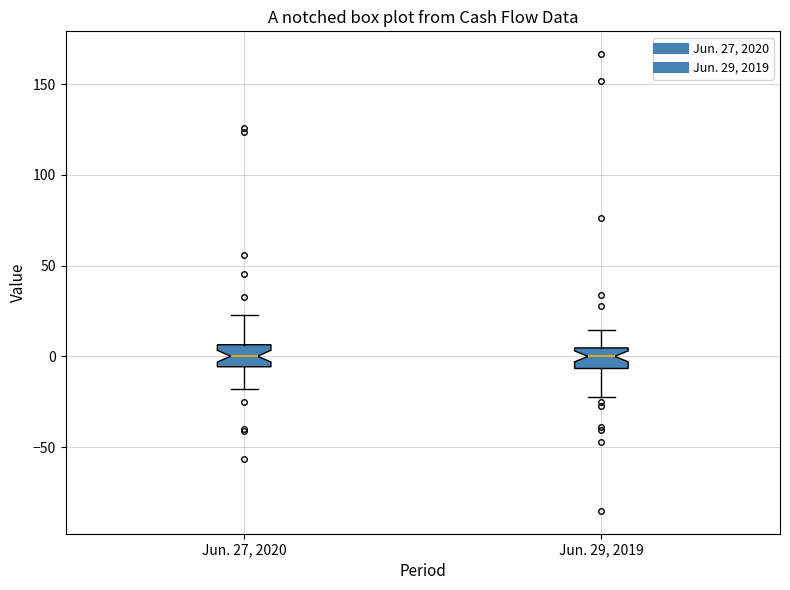

Reading left to right, transcribe this box plot: for each box, give where its median line is, the range the box spans, and where its two whiskers end, as read against the y-axis. The values are not printed on the chart, so give them approximately, as read against the axis.

Jun. 27, 2020: median 0, box -5 to 5, whiskers -20 to 25
Jun. 29, 2019: median 0, box -5 to 5, whiskers -20 to 15